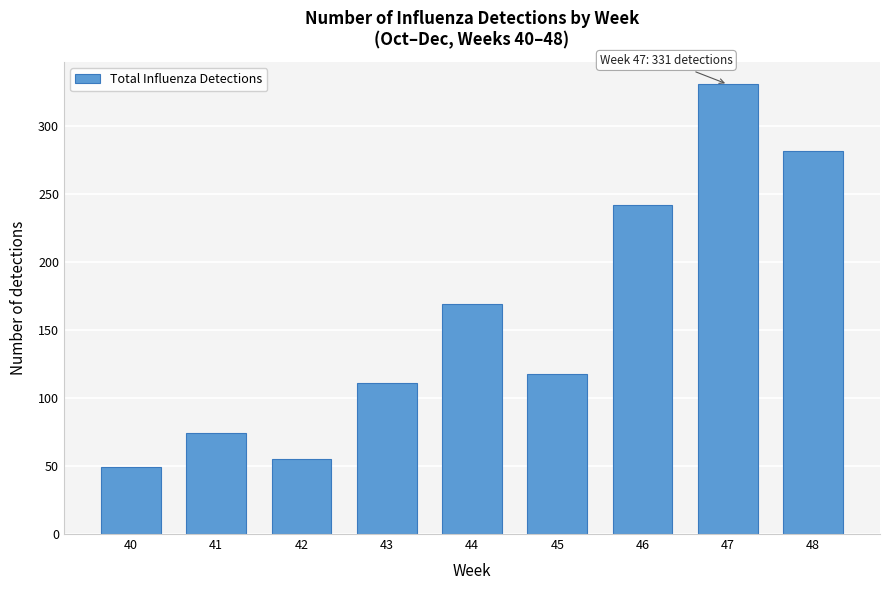

Reading left to right, extract all data points from this chart.

40=49	41=74	42=55	43=111	44=169	45=118	46=242	47=331	48=282